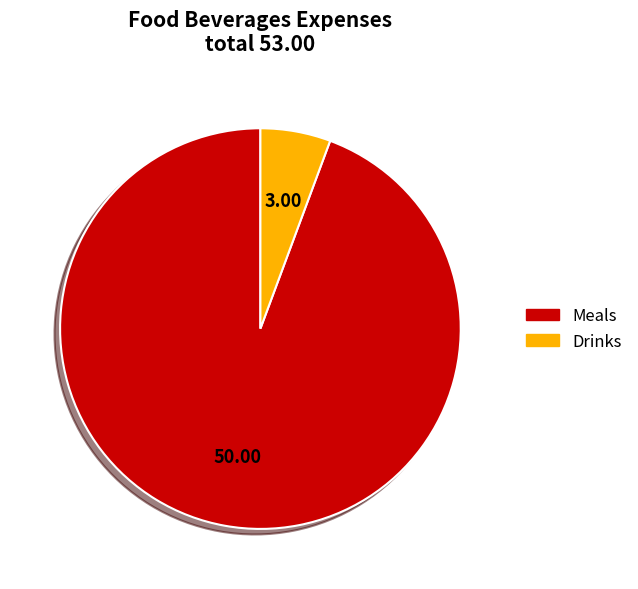

What is the ratio of the value at Meals to the value at Drinks?

16.7